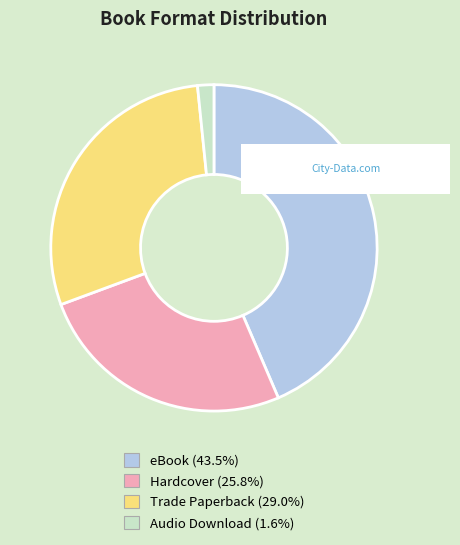

Is there any slice that represents more than half of the pie?

No